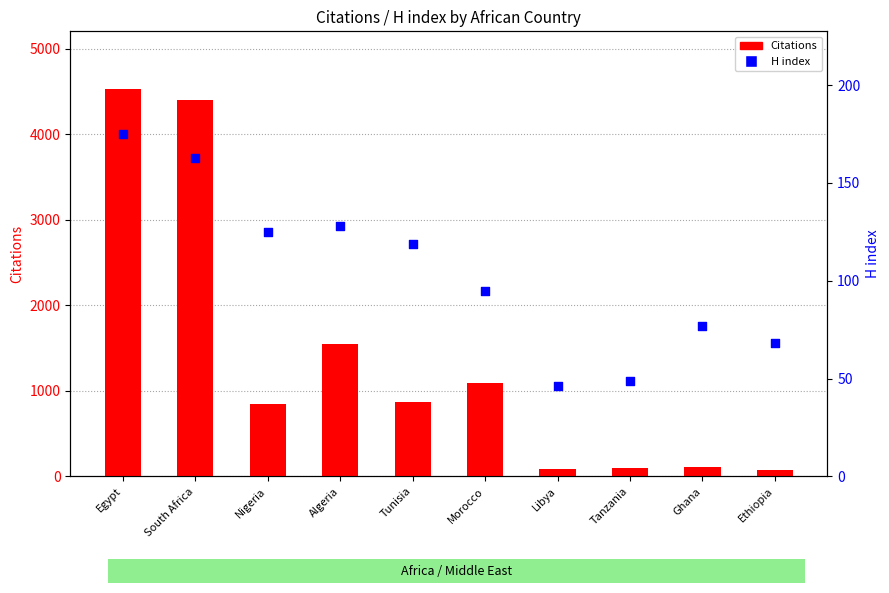

Is the value of Citations at Ethiopia greater than the value of H index at Ghana?

No